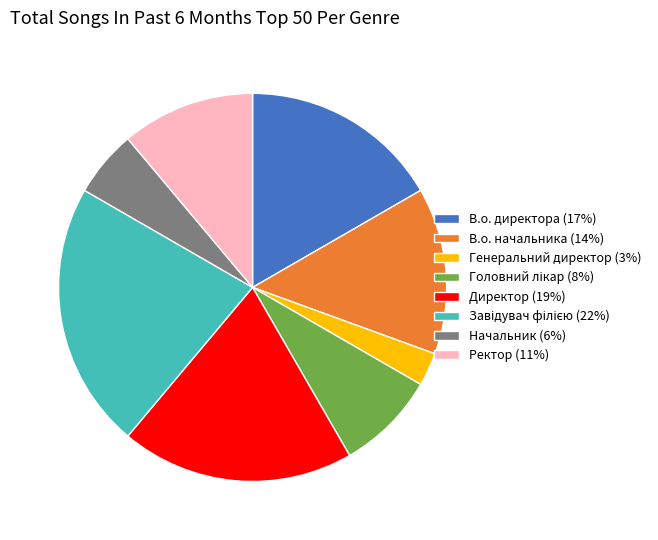

Is Ректор (11%) the majority of the pie?

No